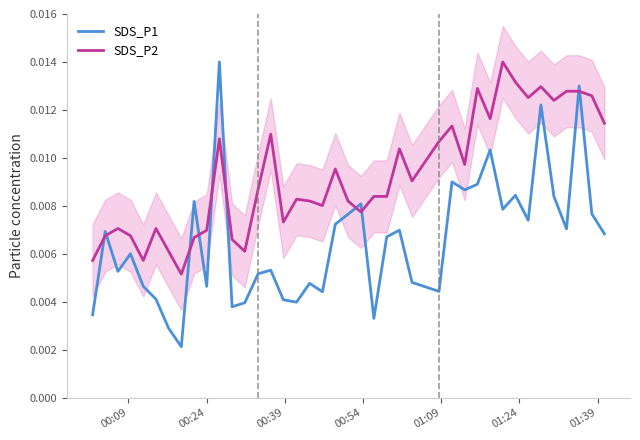

Count the number of data series in this chart.

2